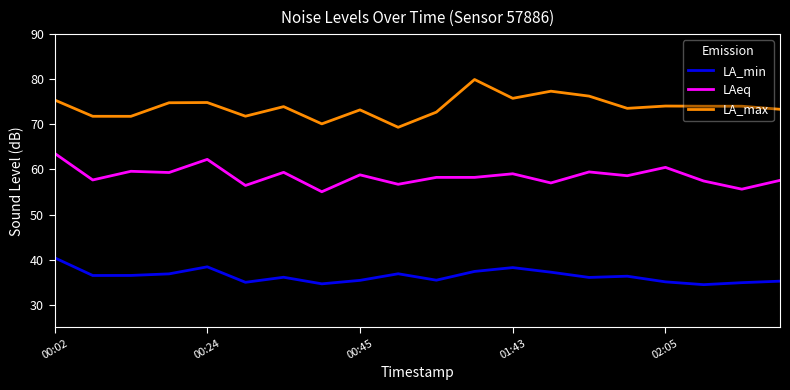

Which series has the largest range (max minus min)?

LA_max